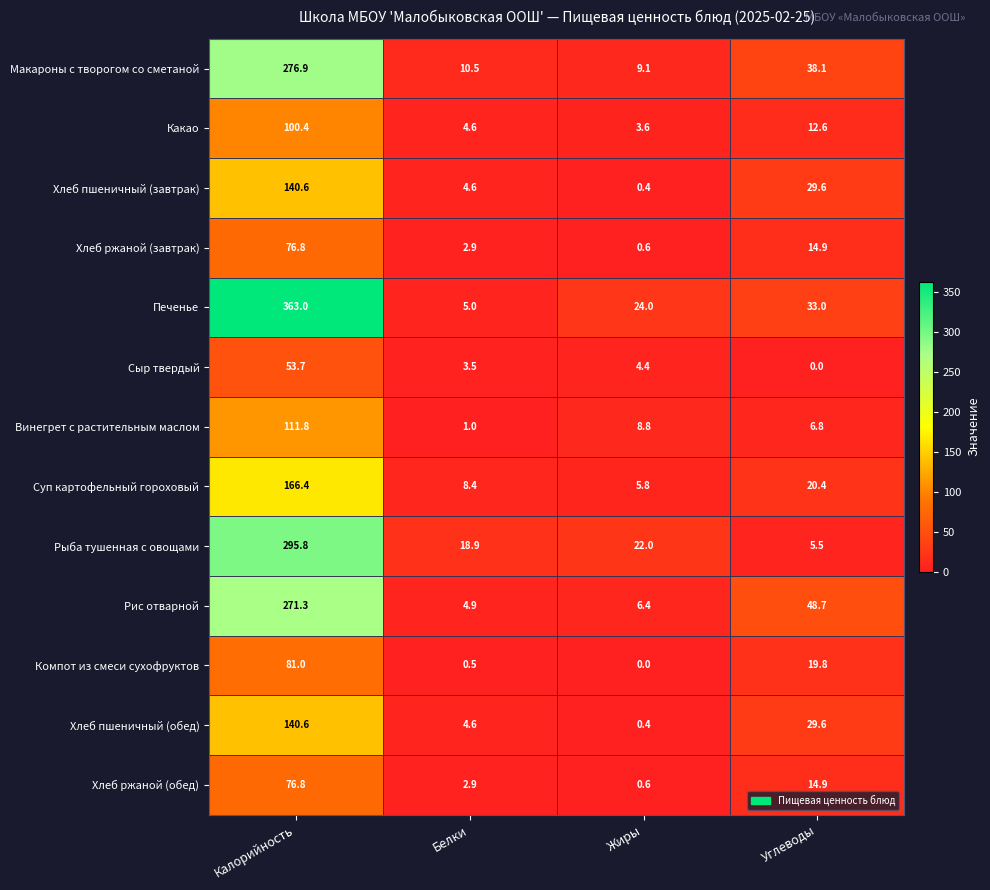

What is the difference between the Хлеб пшеничный (завтрак) values at Калорийность and Углеводы?

111.0